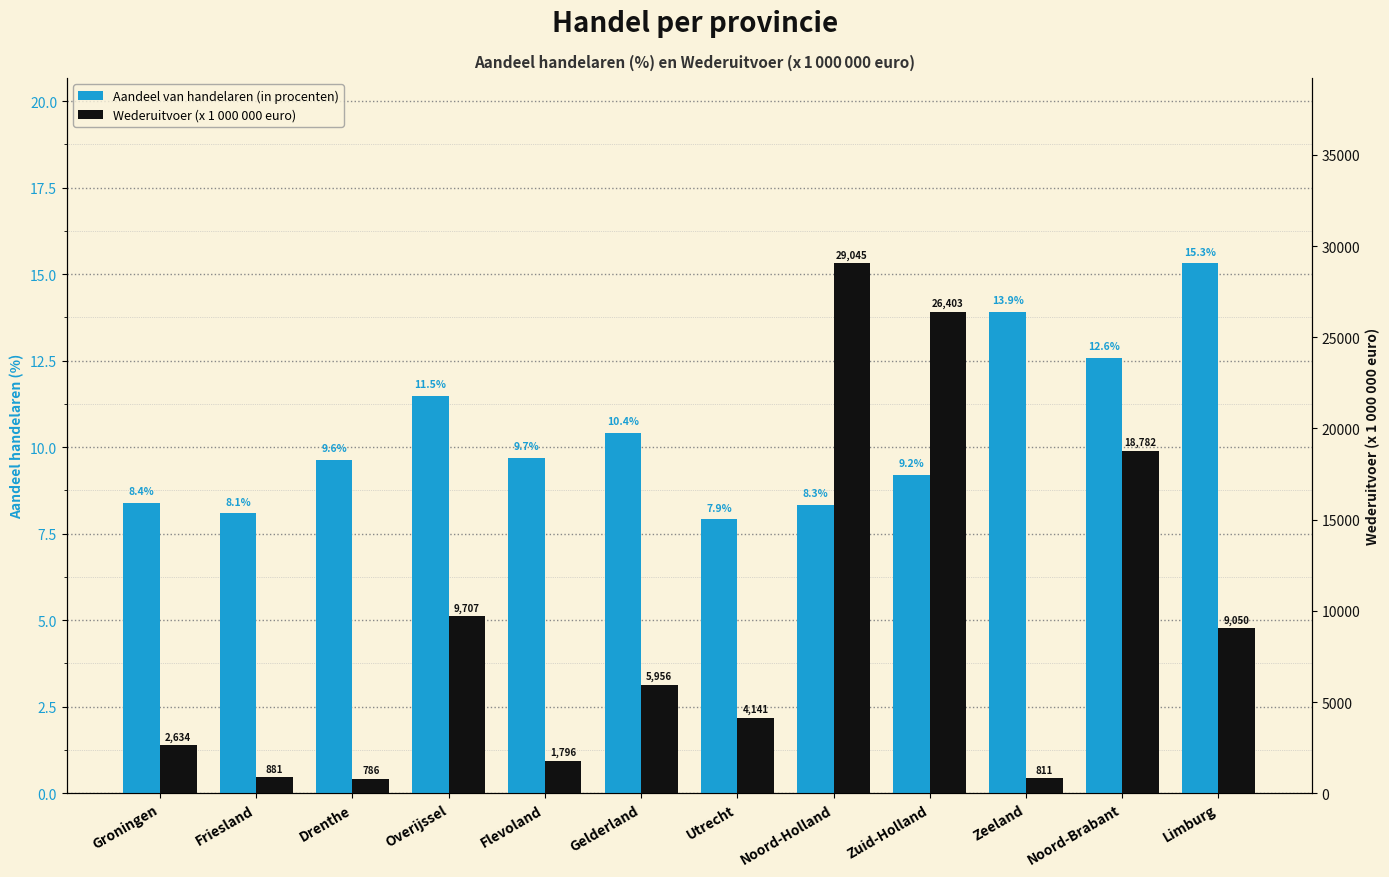

Reading right to left, list all the values displayed in this chart.

Aandeel van handelaren (in procenten): 15.3	12.6	13.9	9.2	8.3	7.9	10.4	9.7	11.5	9.6	8.1	8.4
Wederuitvoer (x 1 000 000 euro): 9050.0	18782.0	811.0	26403.0	29045.0	4141.0	5956.0	1796.0	9707.0	786.0	881.0	2634.0